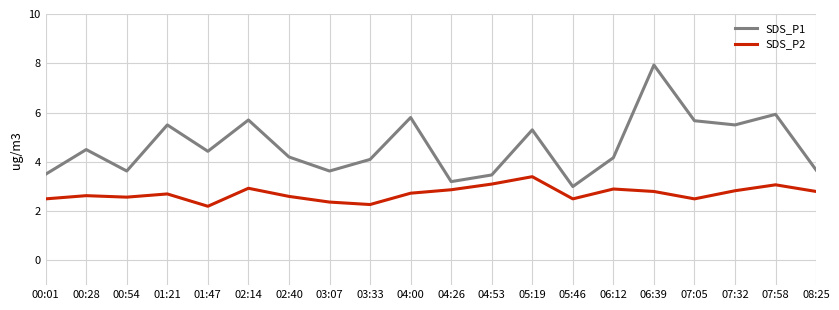

The value of SDS_P1 at 06:39 is 3.2. True or false?

False